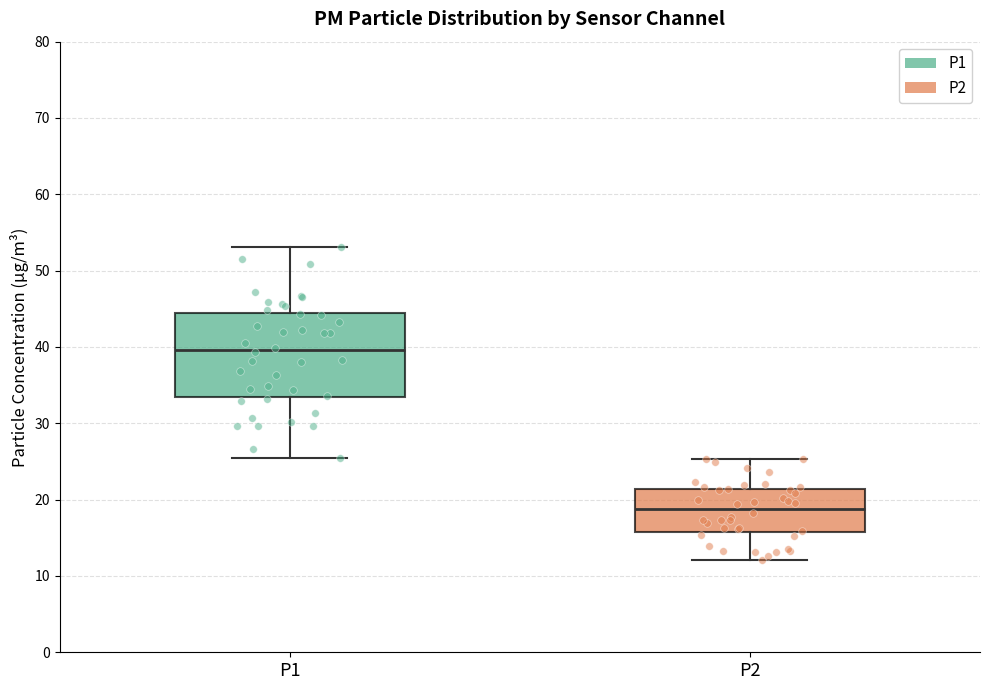

Which box is the tallest, from its lower edge to its upper edge?

P1